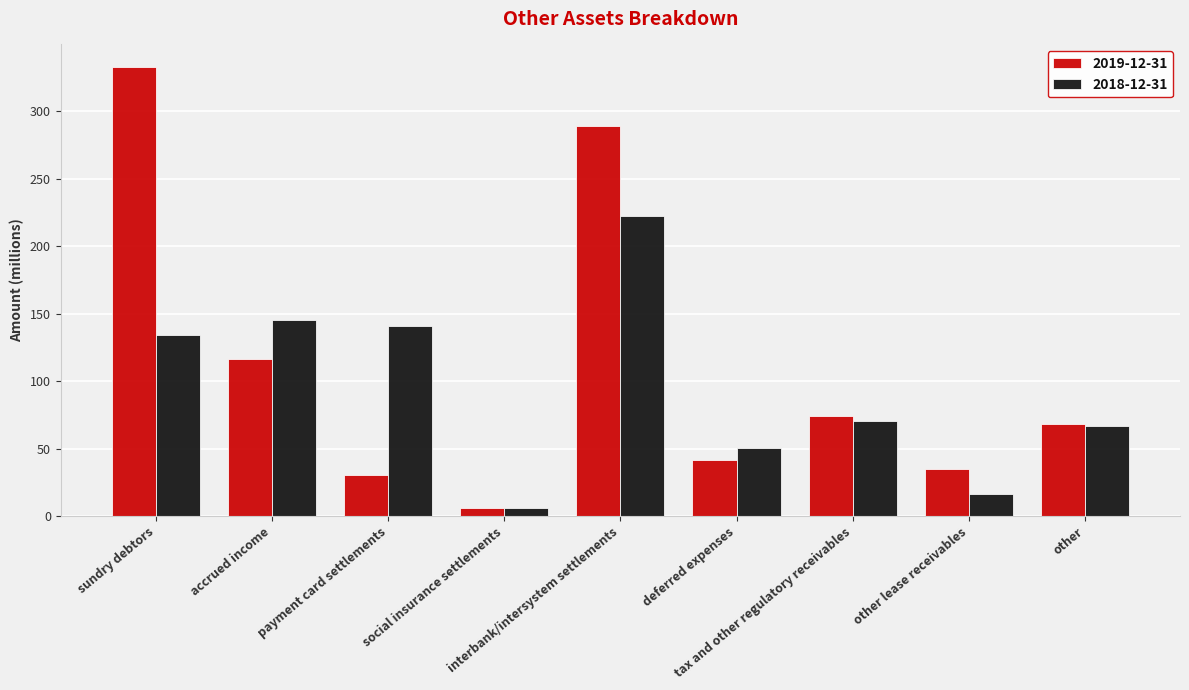

Rank the series at accrued income from highest to lowest value.

2018-12-31, 2019-12-31